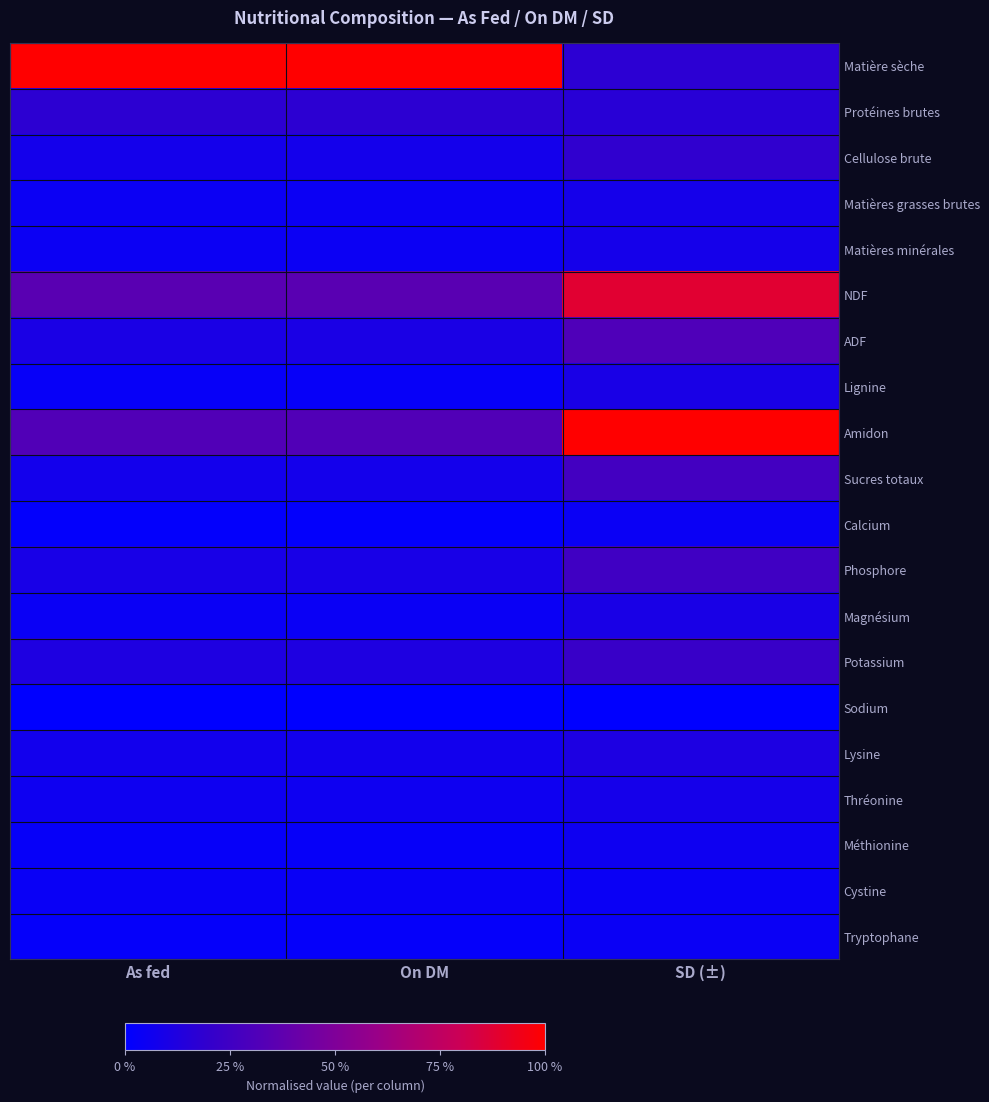

Reading right to left, what are all the values shown in this chart?

Matière sèche: SD (±)=0.2	On DM=1.0	As fed=1.0
Protéines brutes: SD (±)=0.2	On DM=0.2	As fed=0.2
Cellulose brute: SD (±)=0.2	On DM=0.1	As fed=0.1
Matières grasses brutes: SD (±)=0.1	On DM=0.0	As fed=0.0
Matières minérales: SD (±)=0.1	On DM=0.0	As fed=0.0
NDF: SD (±)=0.9	On DM=0.4	As fed=0.4
ADF: SD (±)=0.3	On DM=0.1	As fed=0.1
Lignine: SD (±)=0.1	On DM=0.0	As fed=0.0
Amidon: SD (±)=1.0	On DM=0.3	As fed=0.3
Sucres totaux: SD (±)=0.3	On DM=0.1	As fed=0.1
Calcium: SD (±)=0.0	On DM=0.0	As fed=0.0
Phosphore: SD (±)=0.3	On DM=0.1	As fed=0.1
Magnésium: SD (±)=0.1	On DM=0.0	As fed=0.0
Potassium: SD (±)=0.2	On DM=0.1	As fed=0.1
Sodium: SD (±)=0.0	On DM=0.0	As fed=0.0
Lysine: SD (±)=0.1	On DM=0.1	As fed=0.1
Thréonine: SD (±)=0.1	On DM=0.1	As fed=0.1
Méthionine: SD (±)=0.1	On DM=0.0	As fed=0.0
Cystine: SD (±)=0.0	On DM=0.0	As fed=0.0
Tryptophane: SD (±)=0.0	On DM=0.0	As fed=0.0